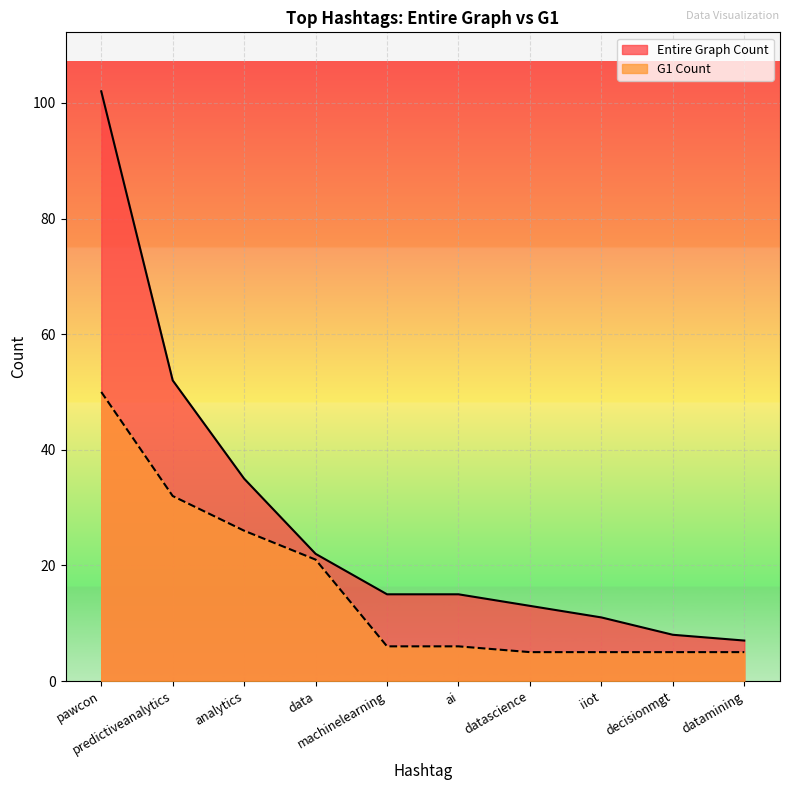

What position from the right is datamining?

1